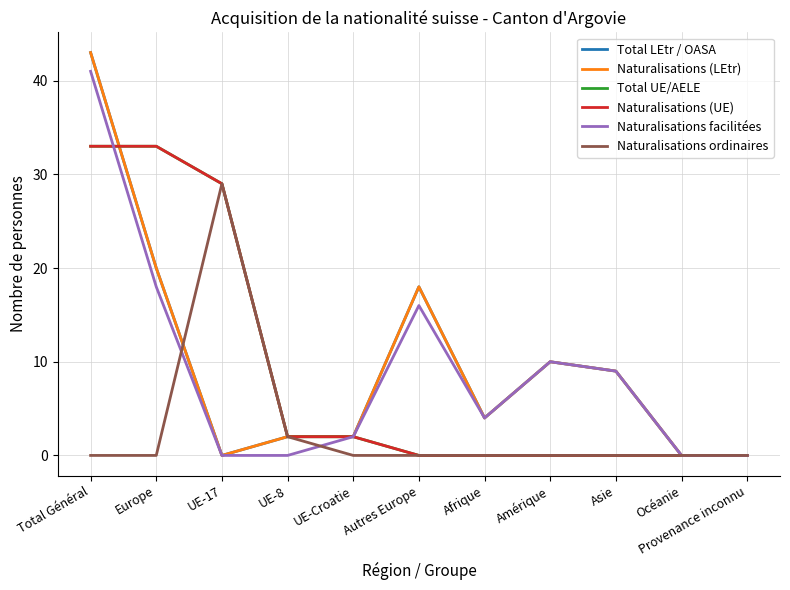

Does the chart have visible grid lines?

Yes